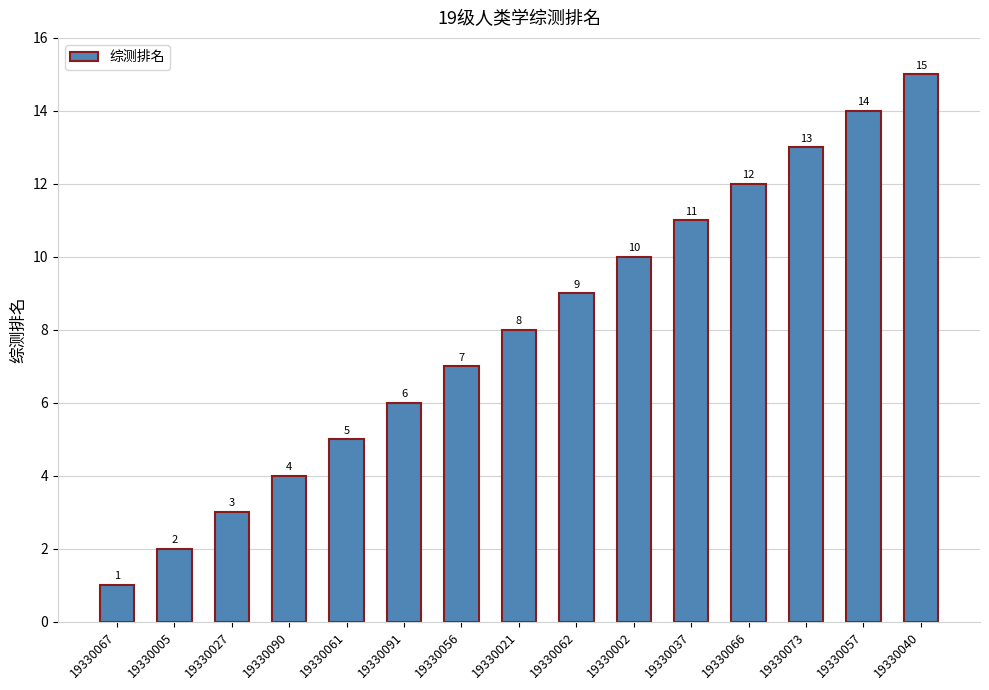

What is the value of the 5th bar from the left?

5